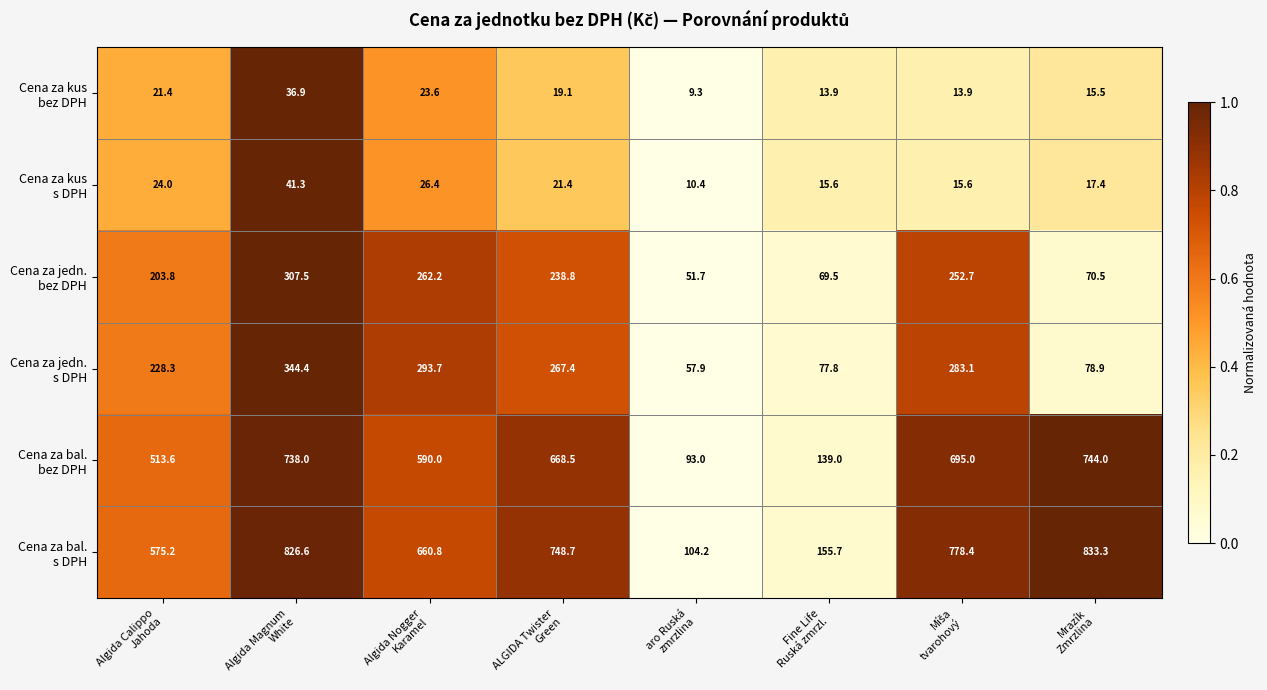

What is the smallest value displayed?

9.3